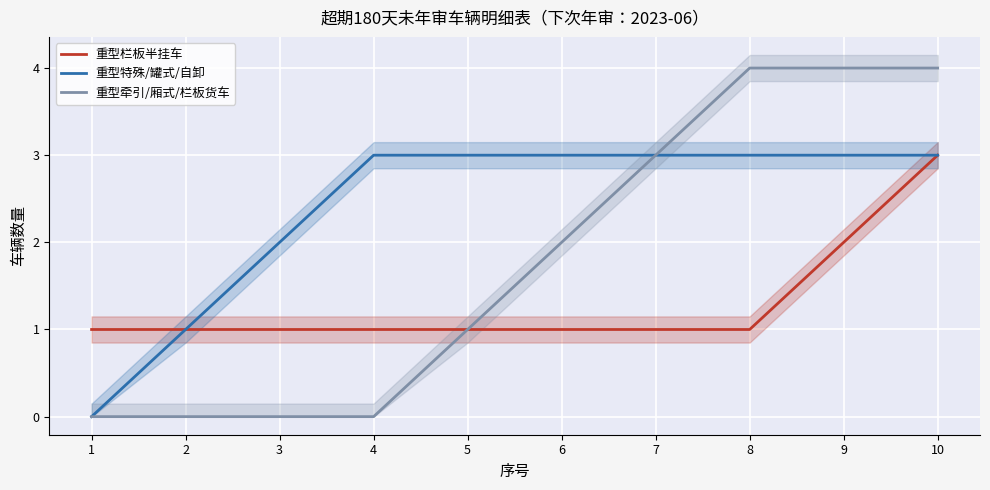

What is the spread (max minus min) of values at 8?

3